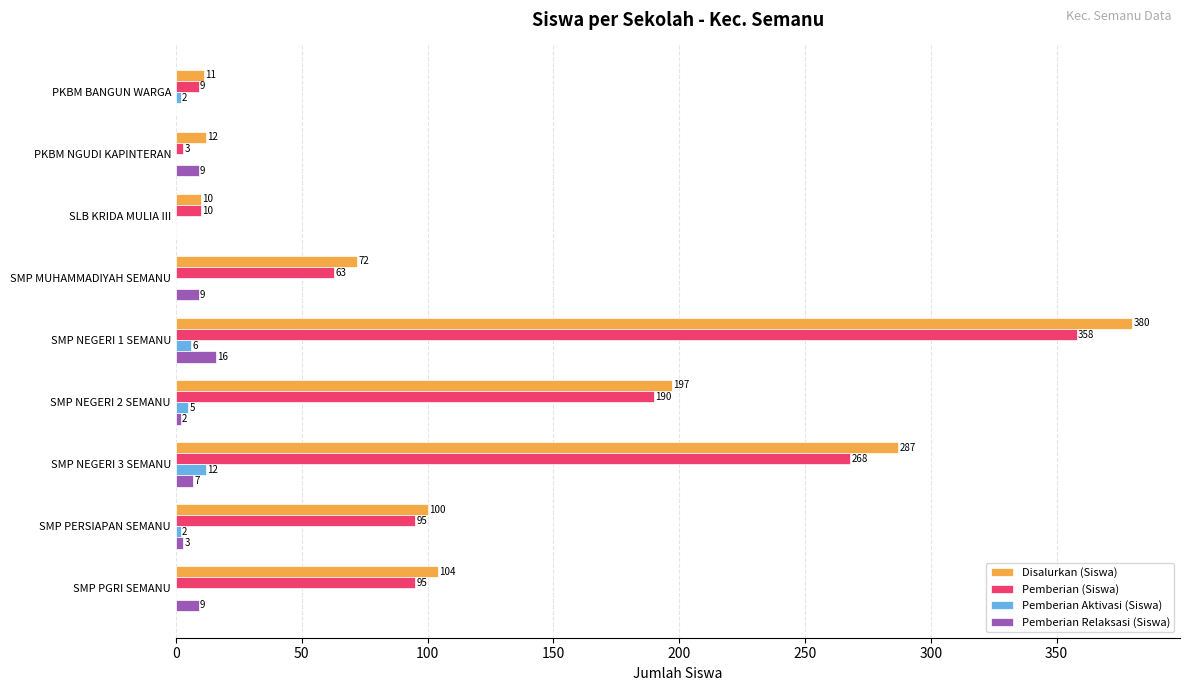

What is the sum of the Disalurkan (Siswa) values at SMP NEGERI 2 SEMANU and SMP PGRI SEMANU?

301